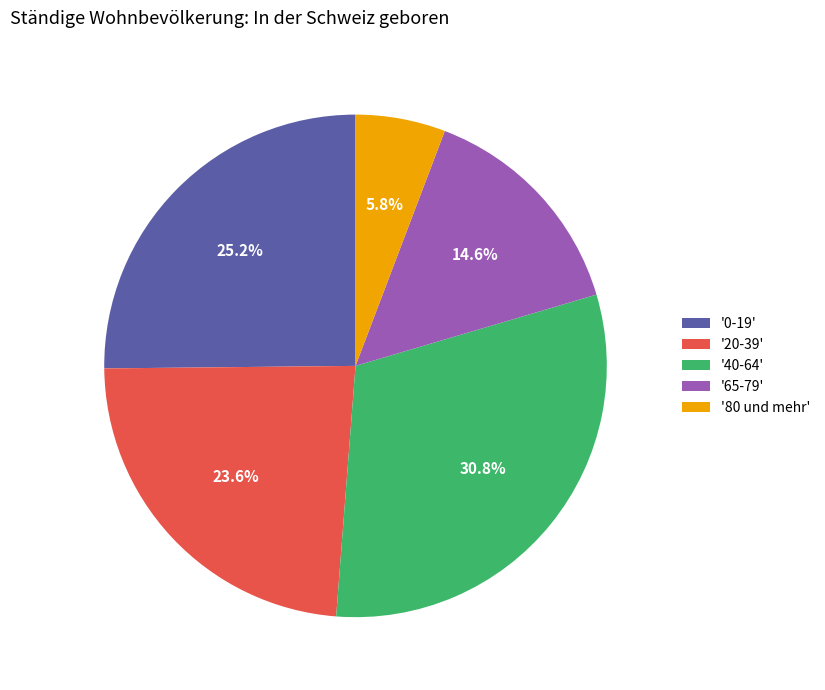

Count the number of slices in the pie.

5